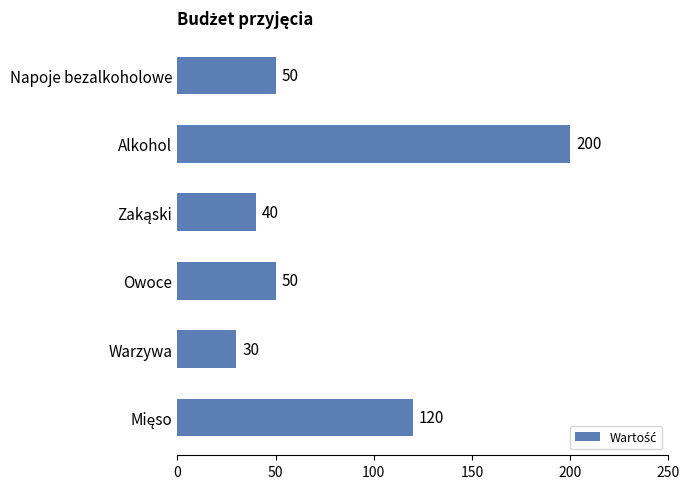

Which category has the lowest value across all series?

Warzywa